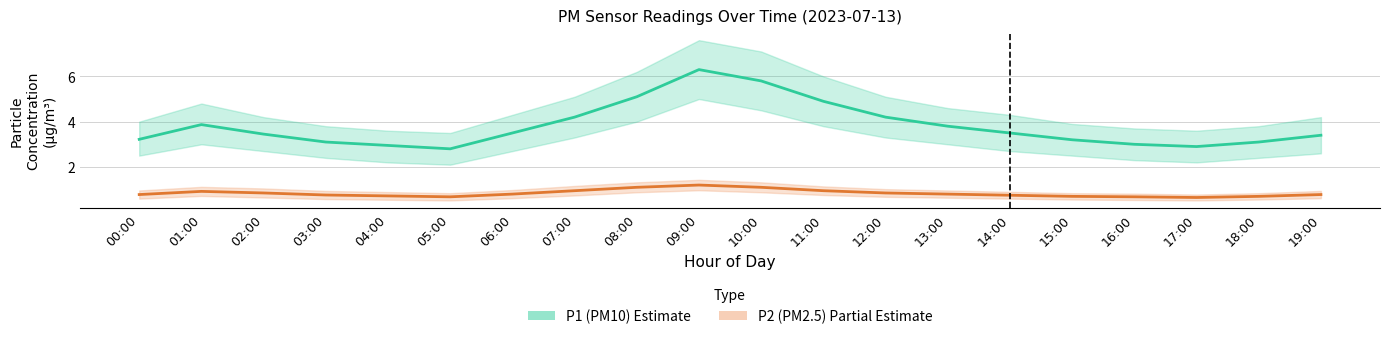

Which series changed the most between 10:00 and 14:00?

P1_high